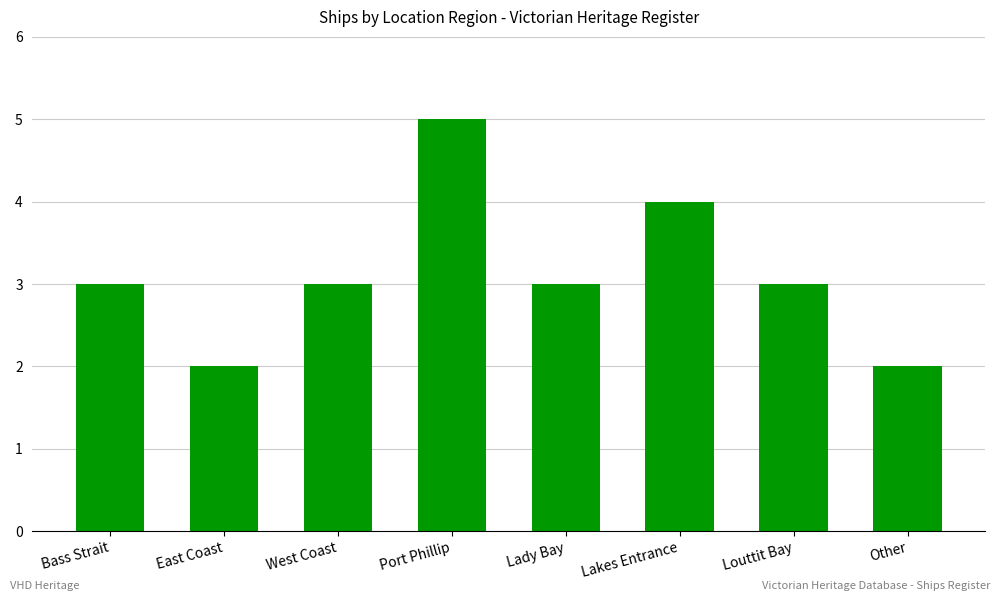

What is the change in value from East Coast to Port Phillip?

+3